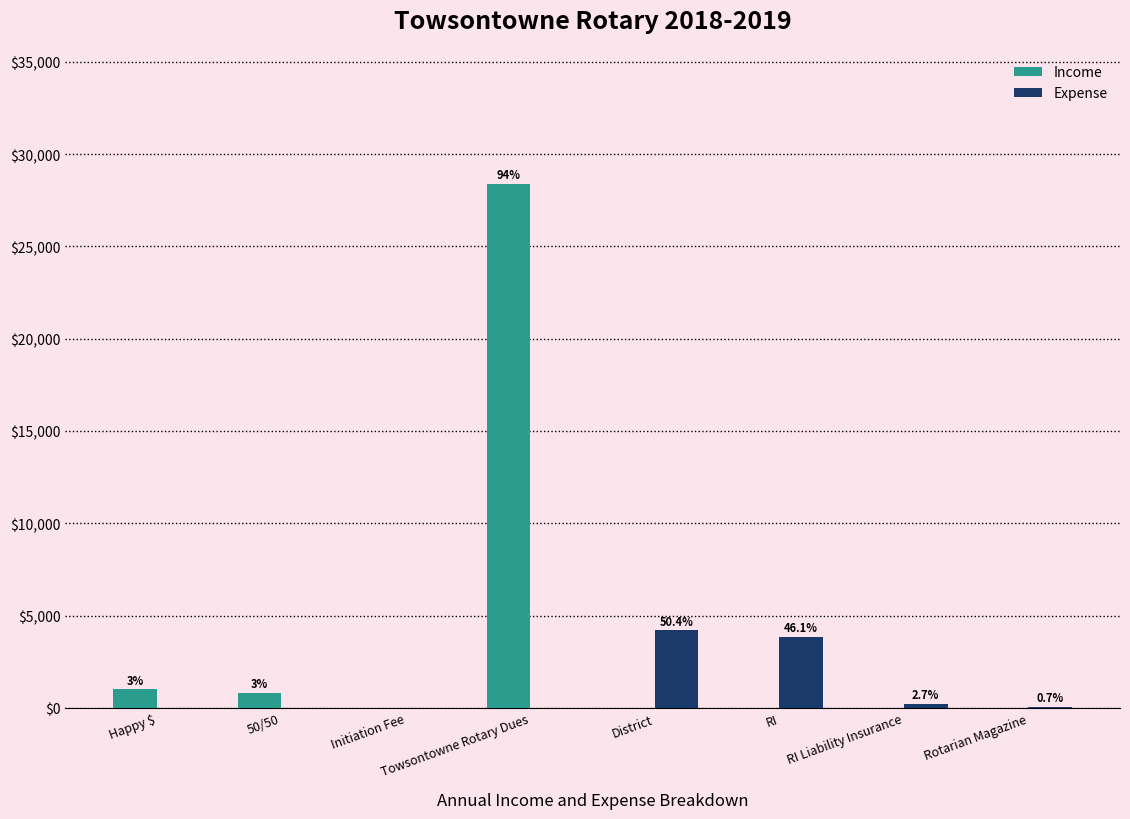

Count the number of data series in this chart.

2